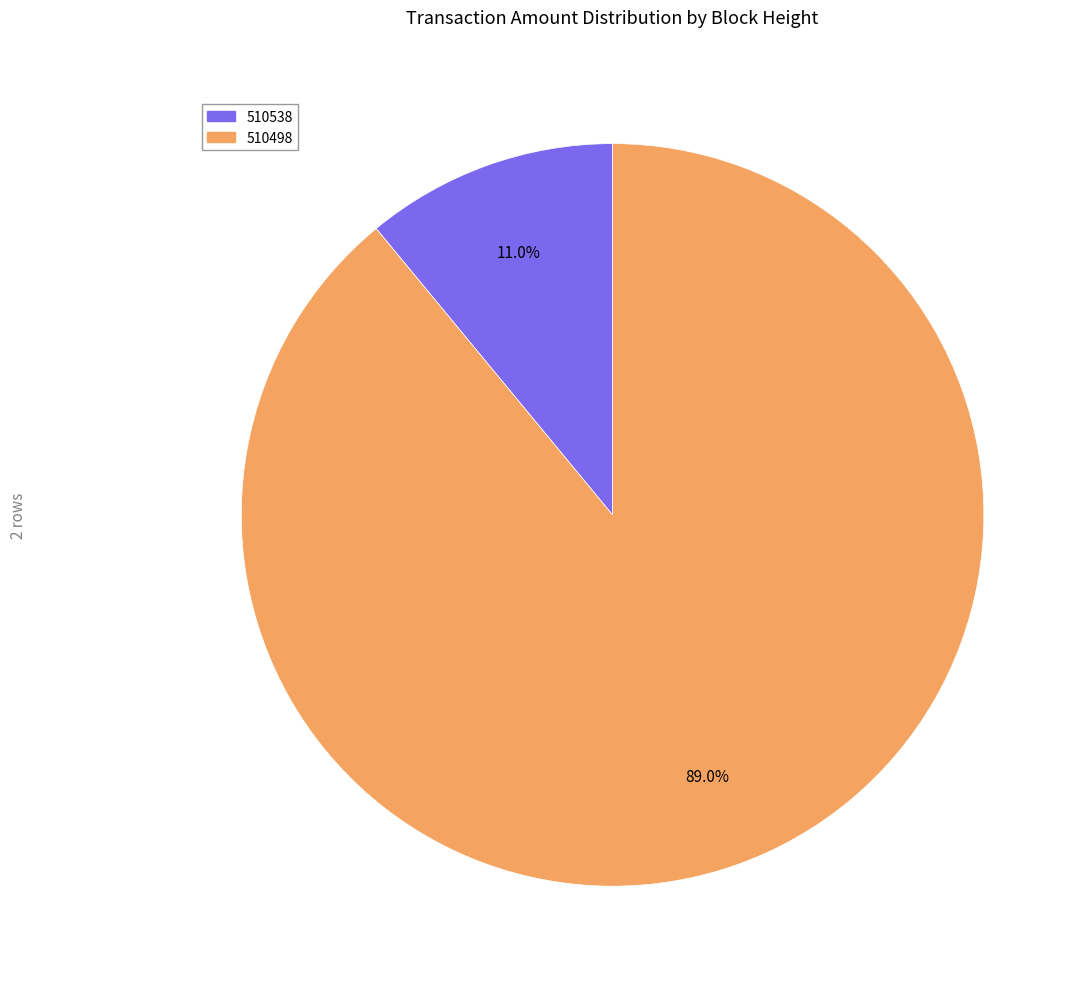

To the nearest percent, what is the difference between the 510498 and 510538 slice percentages?

78%